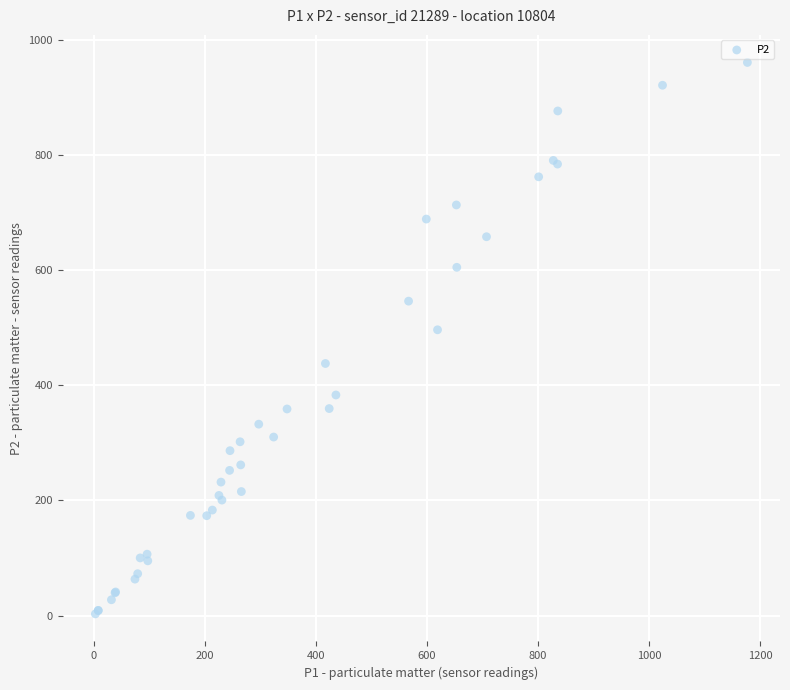

What Y value in the scatter plot is closest to 481?

496.4